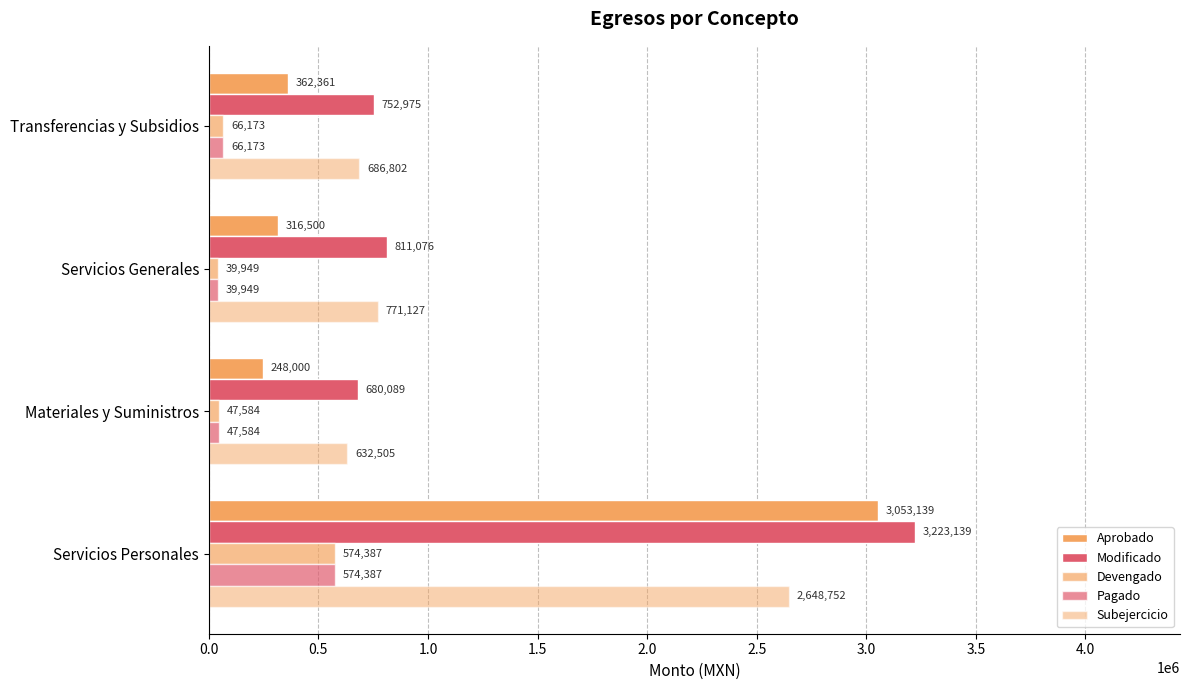

How many categories are shown in the chart?

4